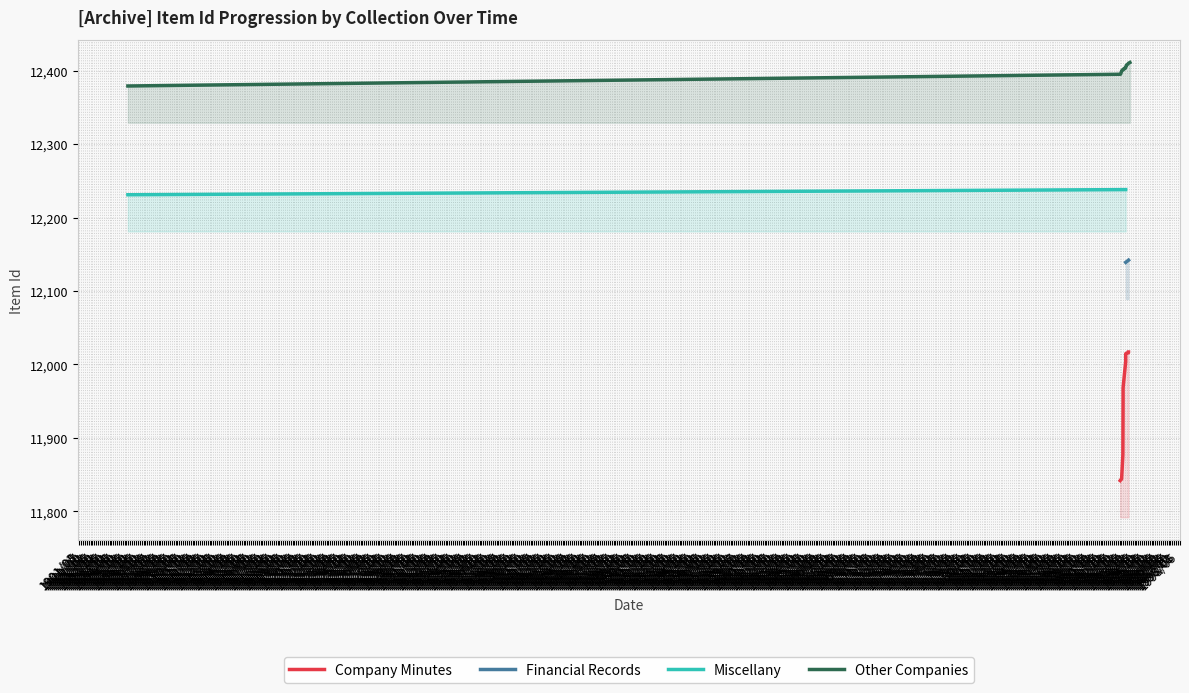

What position from the left is 1902/09?

10